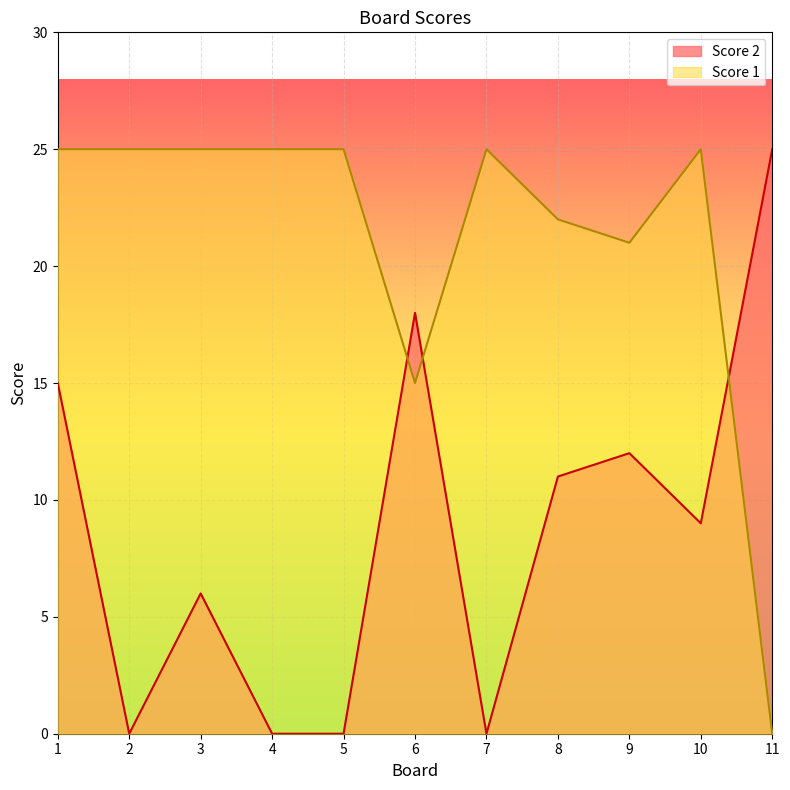

The Score 2 series shows 18 at 6. True or false?

True